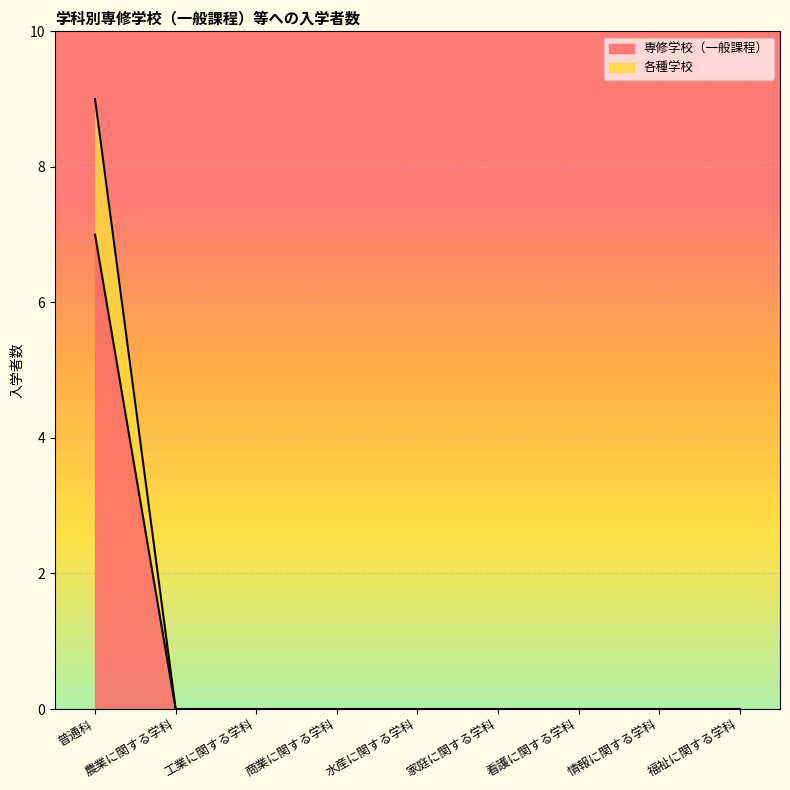

The value of 各種学校 at 水産に関する学科 is 0. True or false?

True